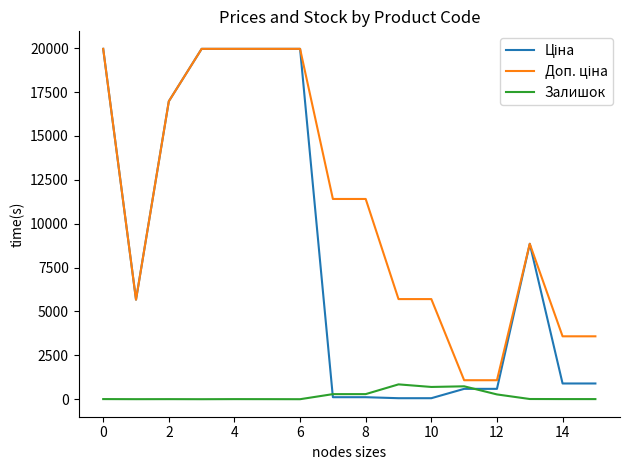

What is the maximum value shown in the chart?

19964.2